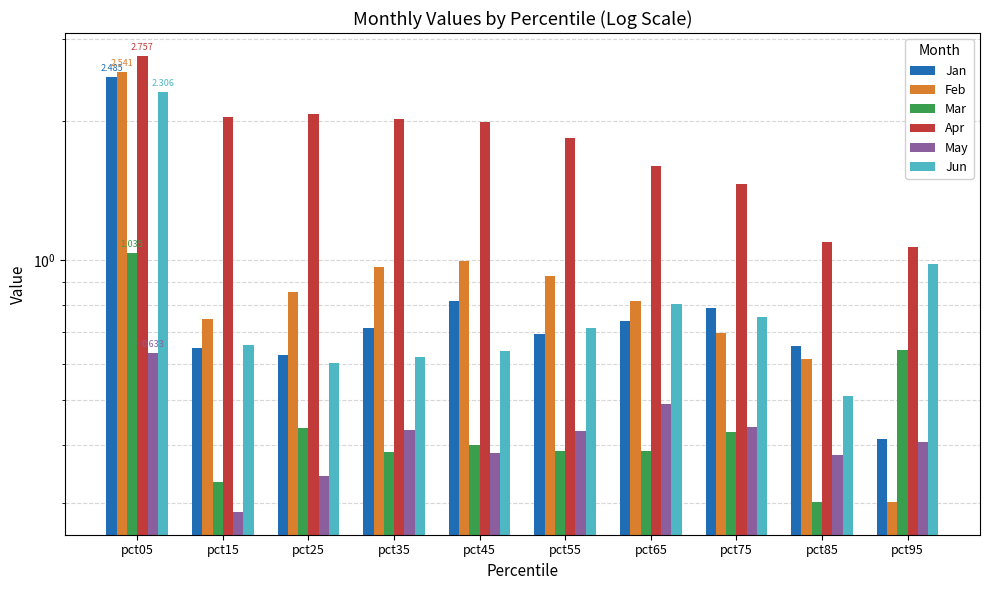

What is the minimum value shown in the chart?

0.3